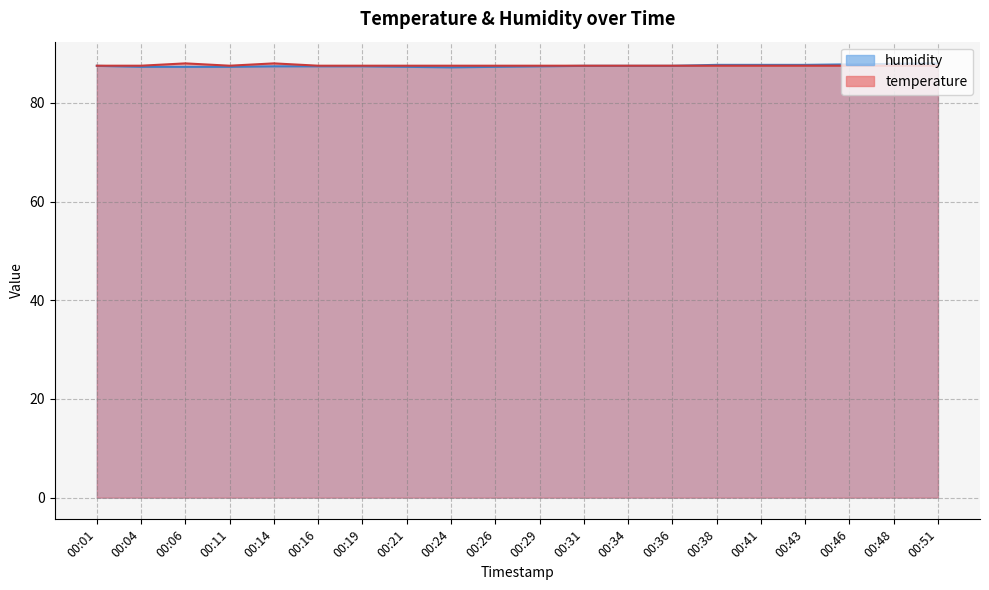

What is the sum of the temperature values at 00:01 and 00:06?

175.5